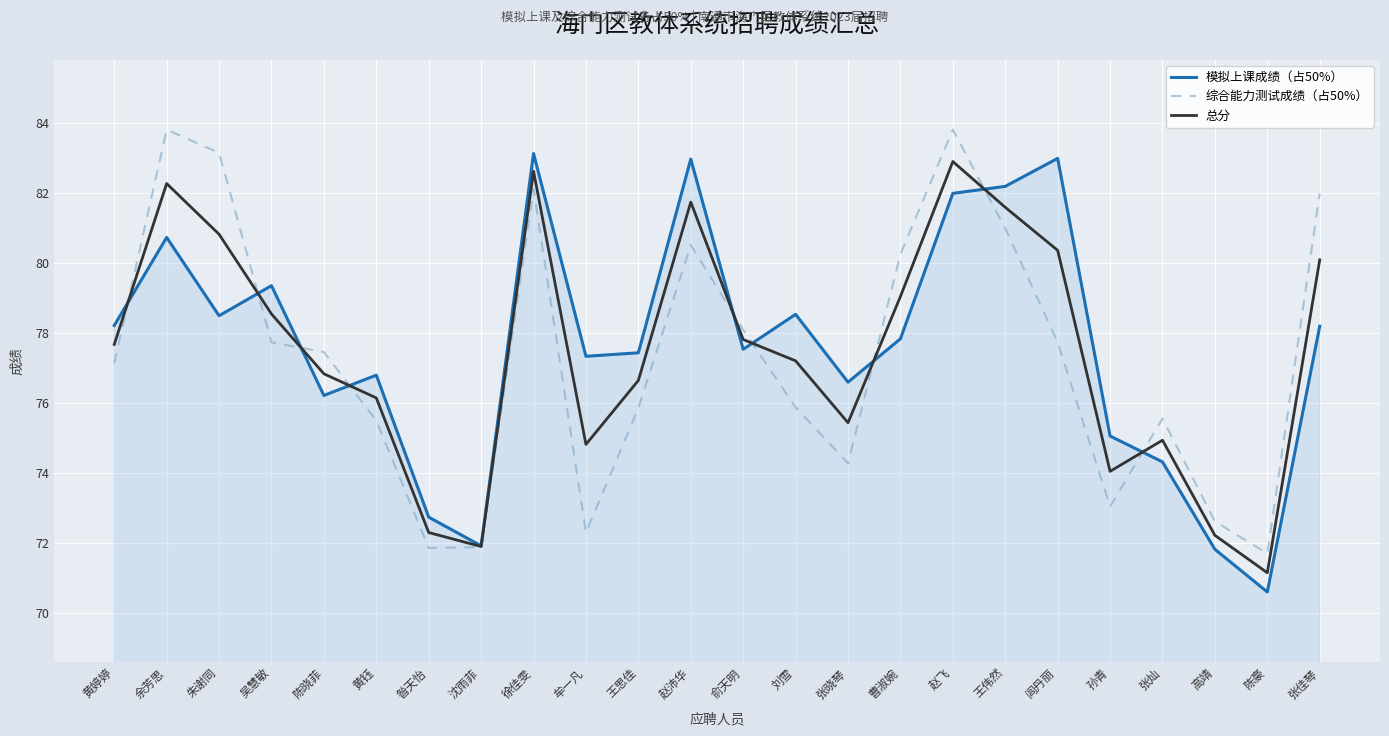

What is the average value of the 模拟上课成绩（占50%） series?

77.6